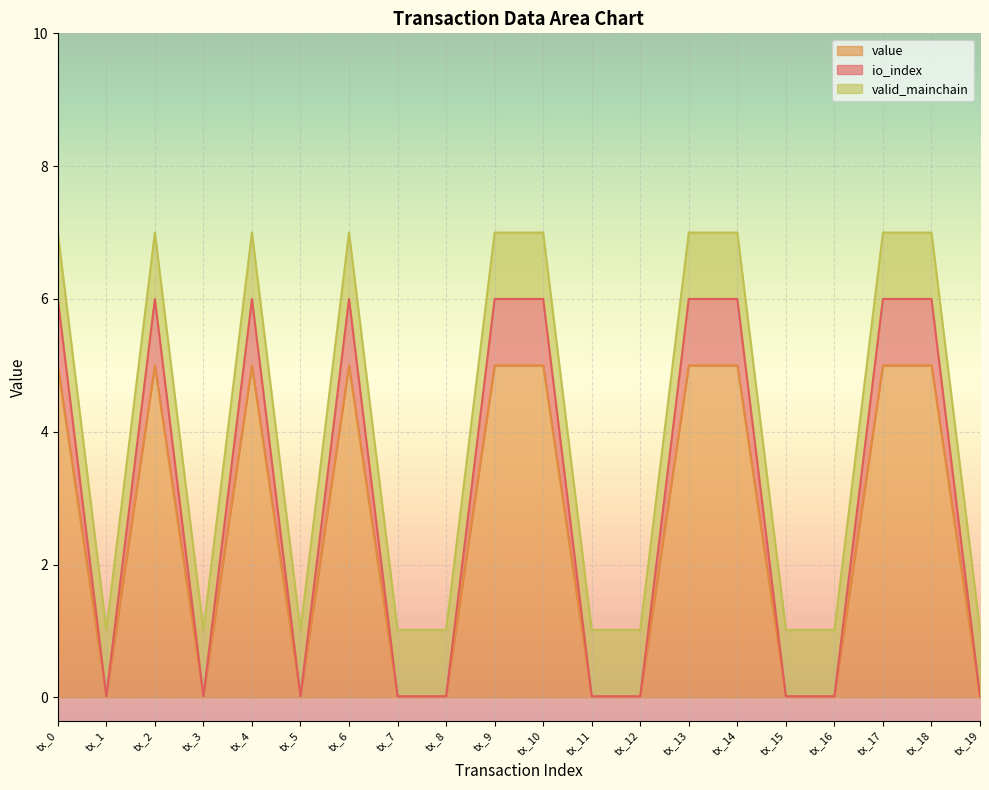

Is it true that value equals 0.0 at tx_5?

True